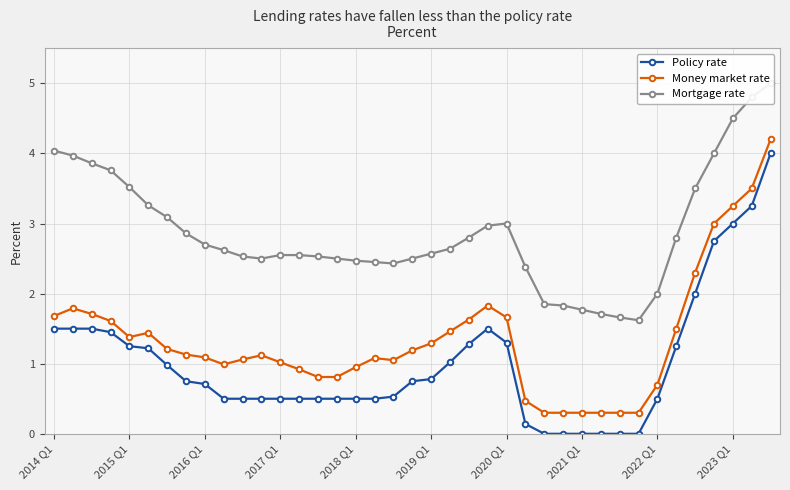

What is the difference between the second highest and second lowest values in the Money market rate series?

3.2